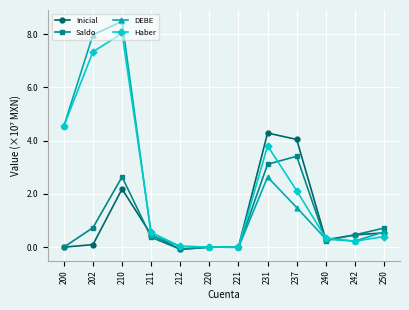

What is the total value across all series at 231?

13.8